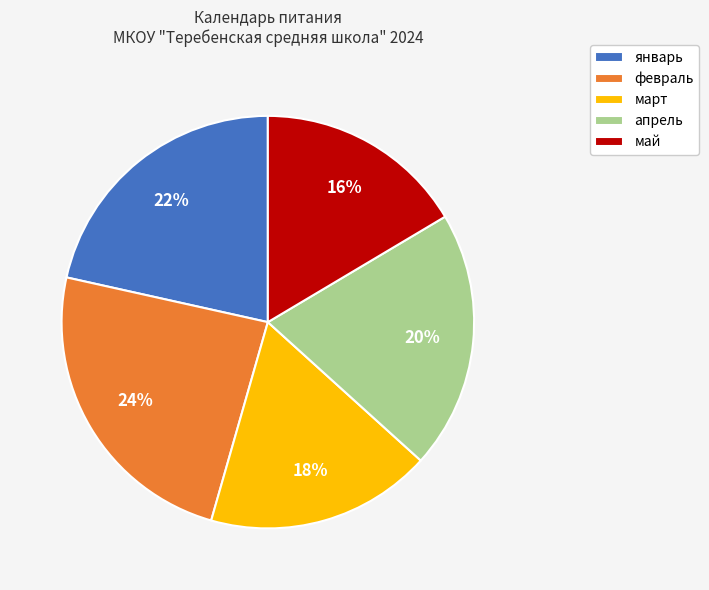

To the nearest percent, what is the difference between the largest and smallest slice percentages?

8%